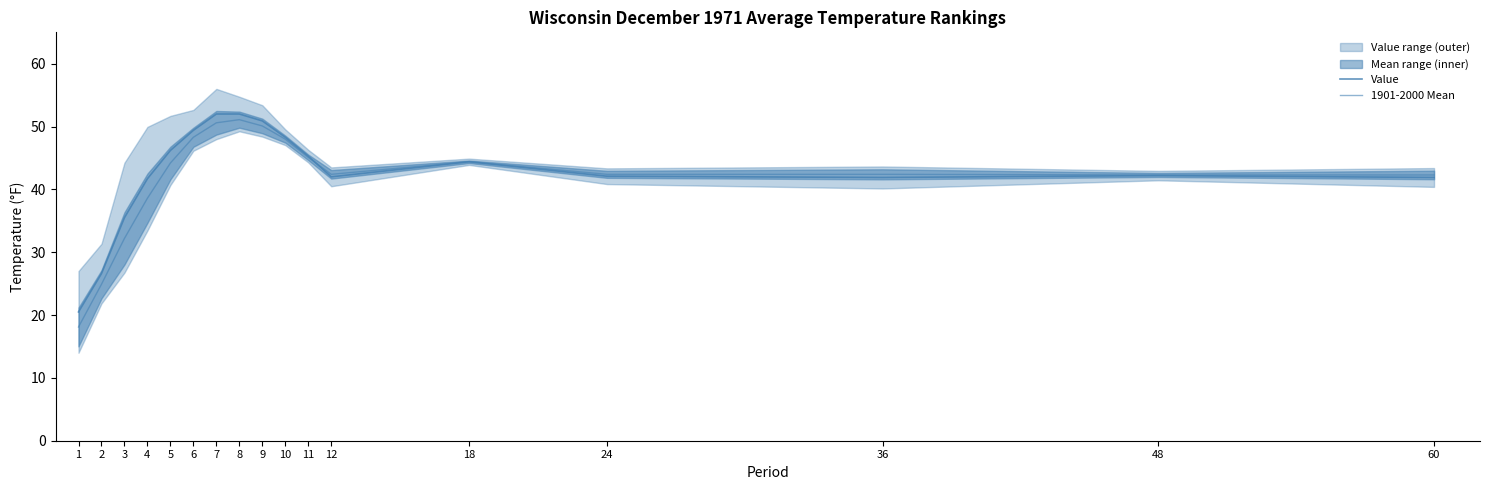

What is the smallest value displayed?

18.1